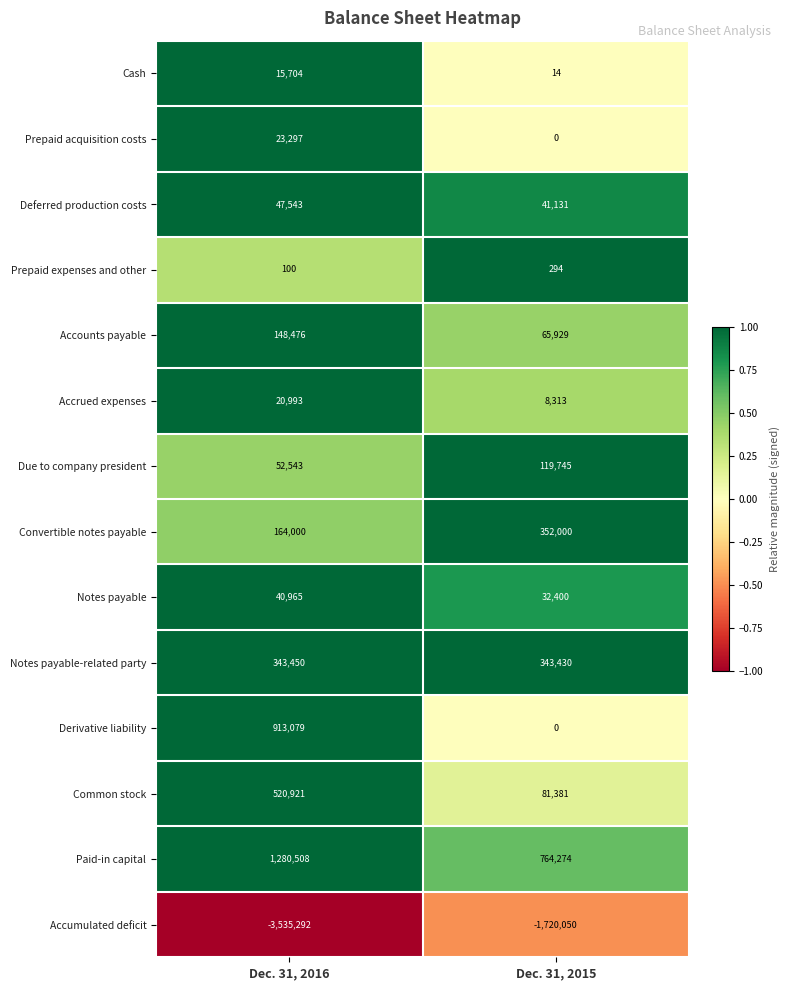

What is the difference between the Prepaid acquisition costs values at Dec. 31, 2015 and Dec. 31, 2016?

23297